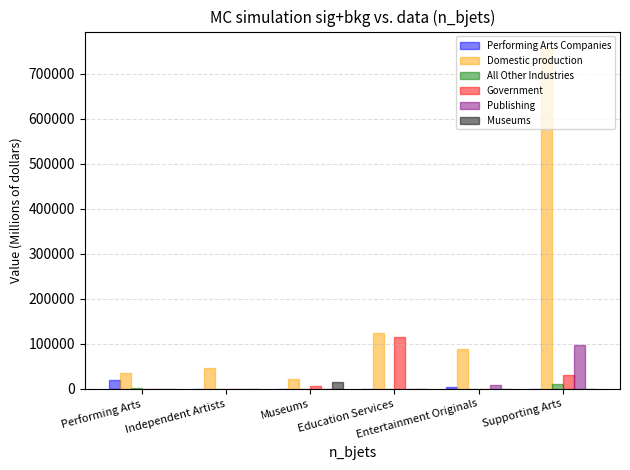

What is the greatest value displayed?

755881